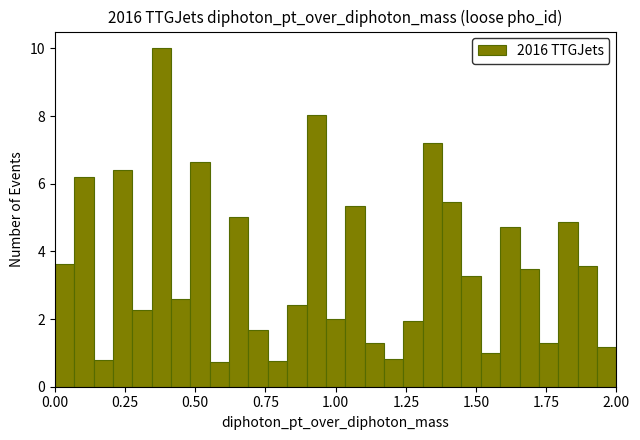

Read against the x-axis, roughly where is the centre of the tallest bar?

0.40